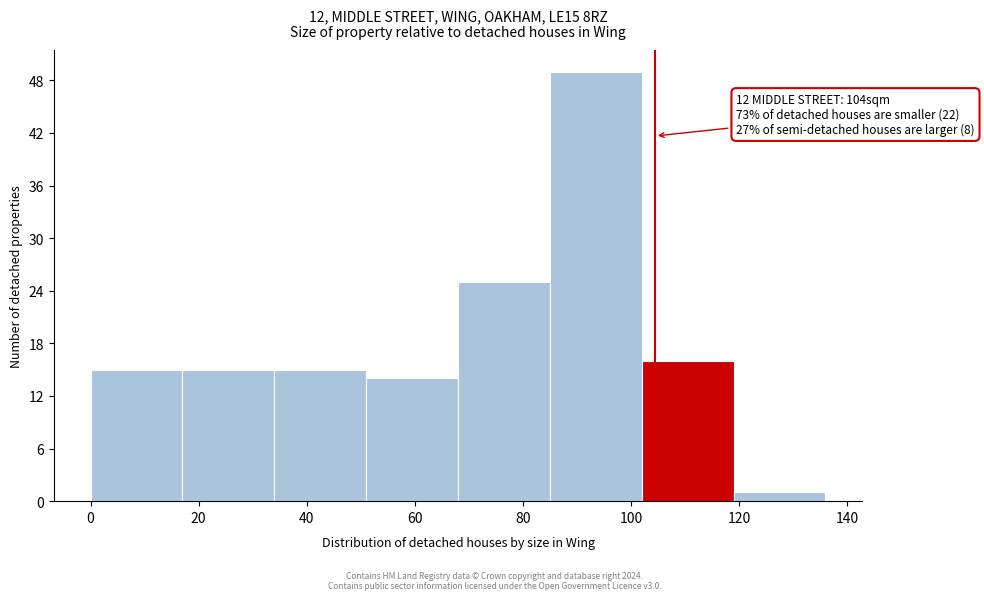

Over which range of the x-axis is the bar tallest?

85 to 102